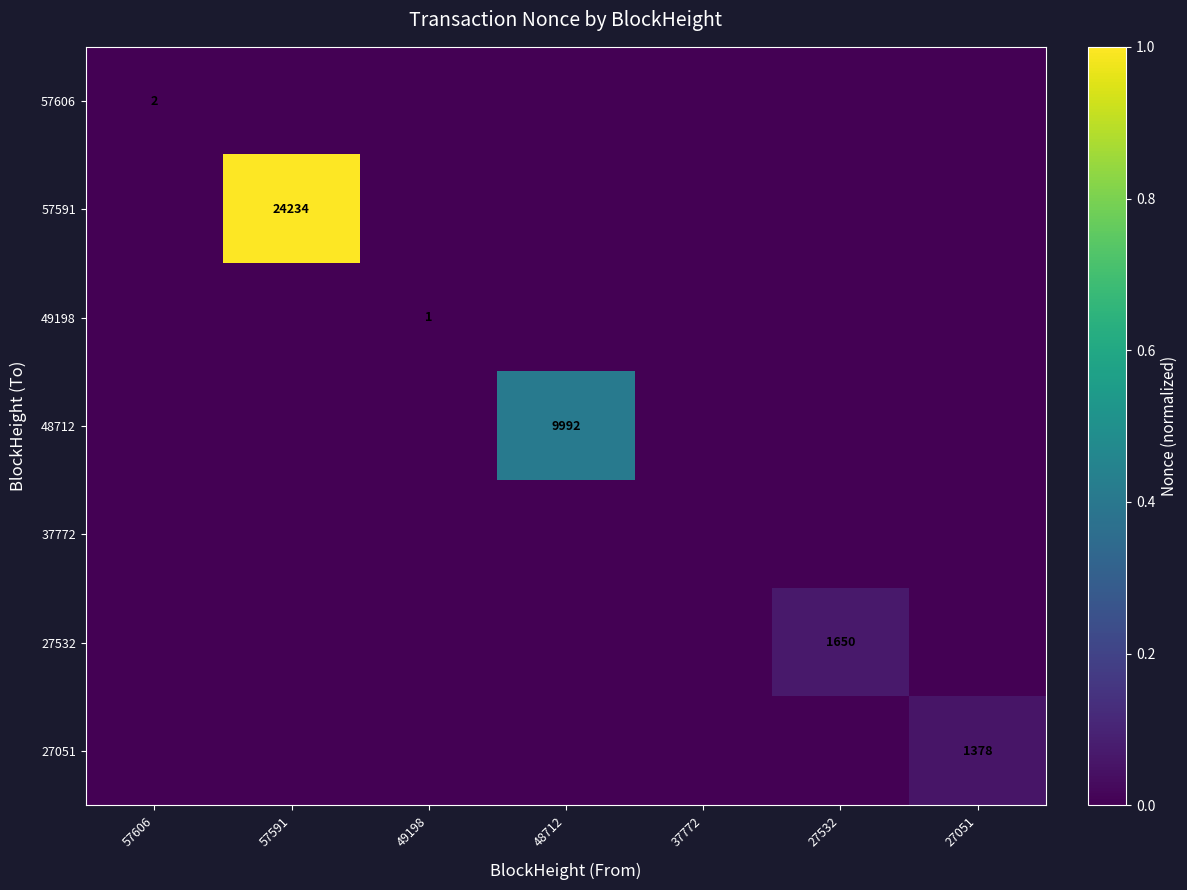

At how many categories does at least one series exceed 0?

6